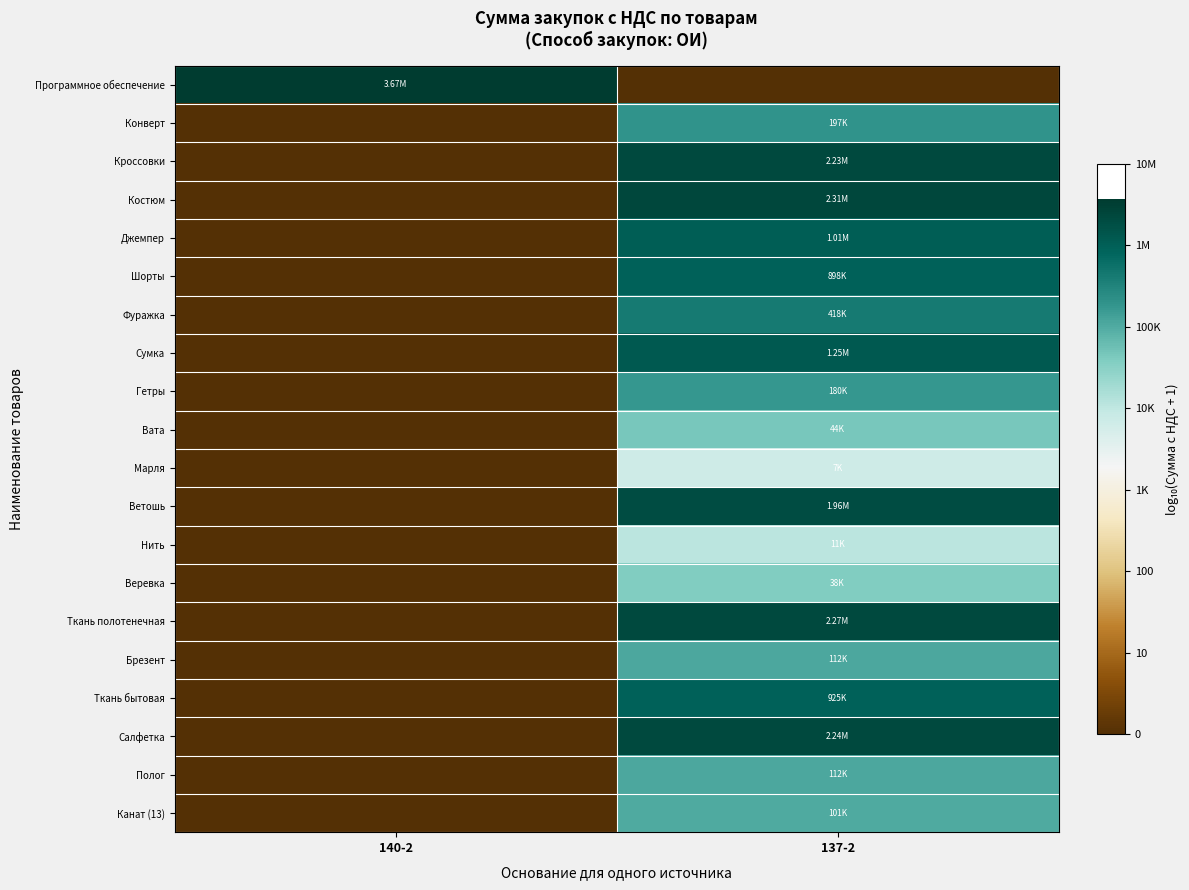

What is the difference between the highest and lowest values at 137-2?

6.4